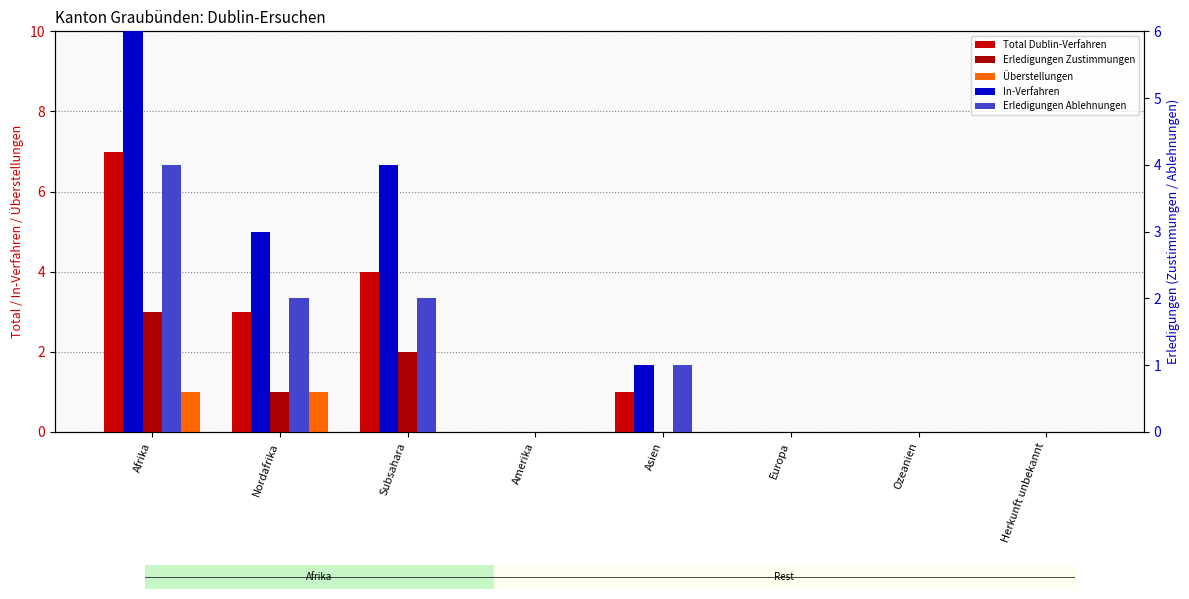

List the series in order of their peak value, lowest first.

Überstellungen, Erledigungen Zustimmungen, Erledigungen Ablehnungen, Total Dublin-Verfahren, In-Verfahren